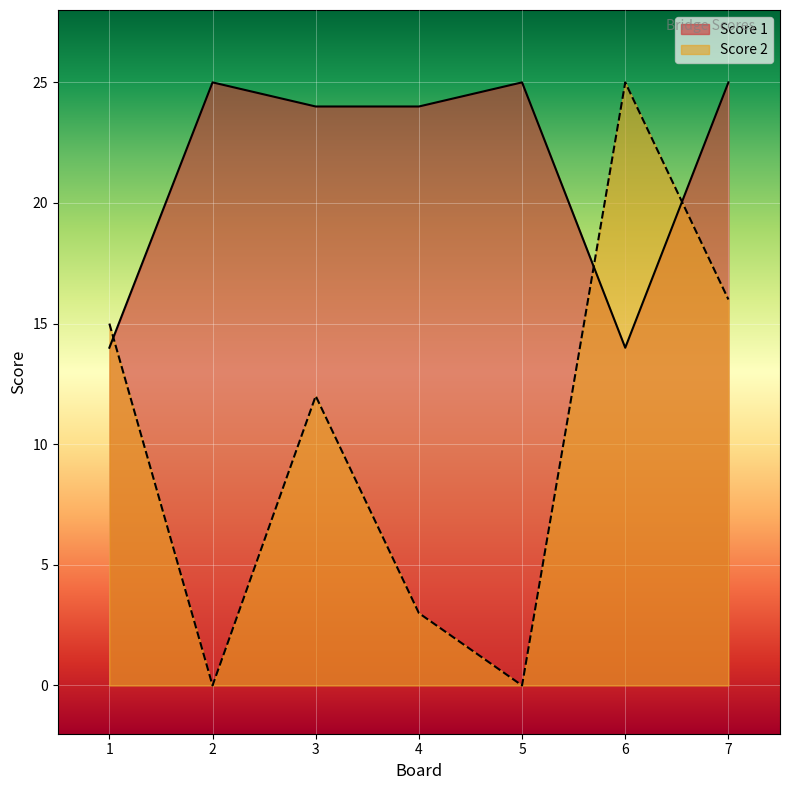

How many intersections are there between Score 2 and Score 1?

3